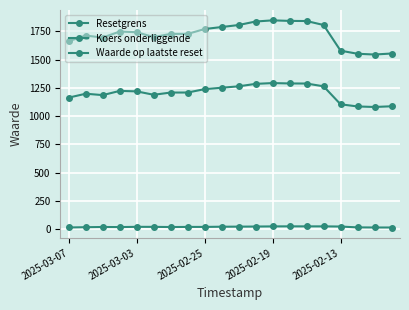

Which series has the largest range (max minus min)?

Koers onderliggende